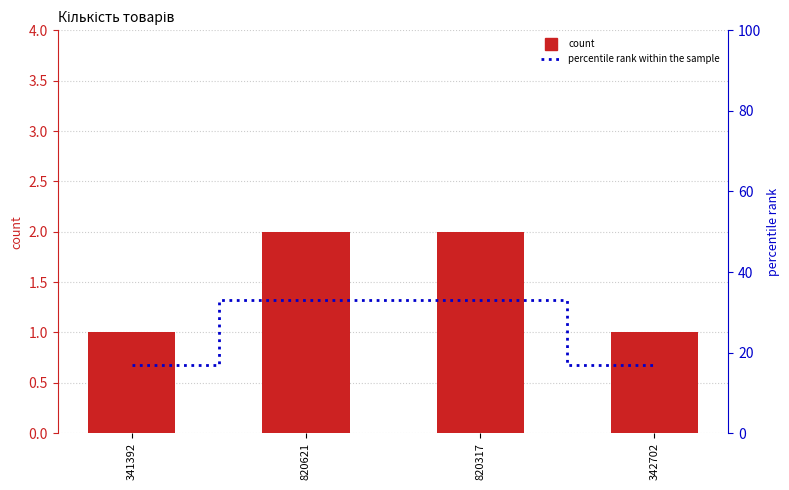

Reading left to right, transcribe all the data shown in this chart.

count: 1	2	2	1
percentile rank within the sample: 17	33	33	17